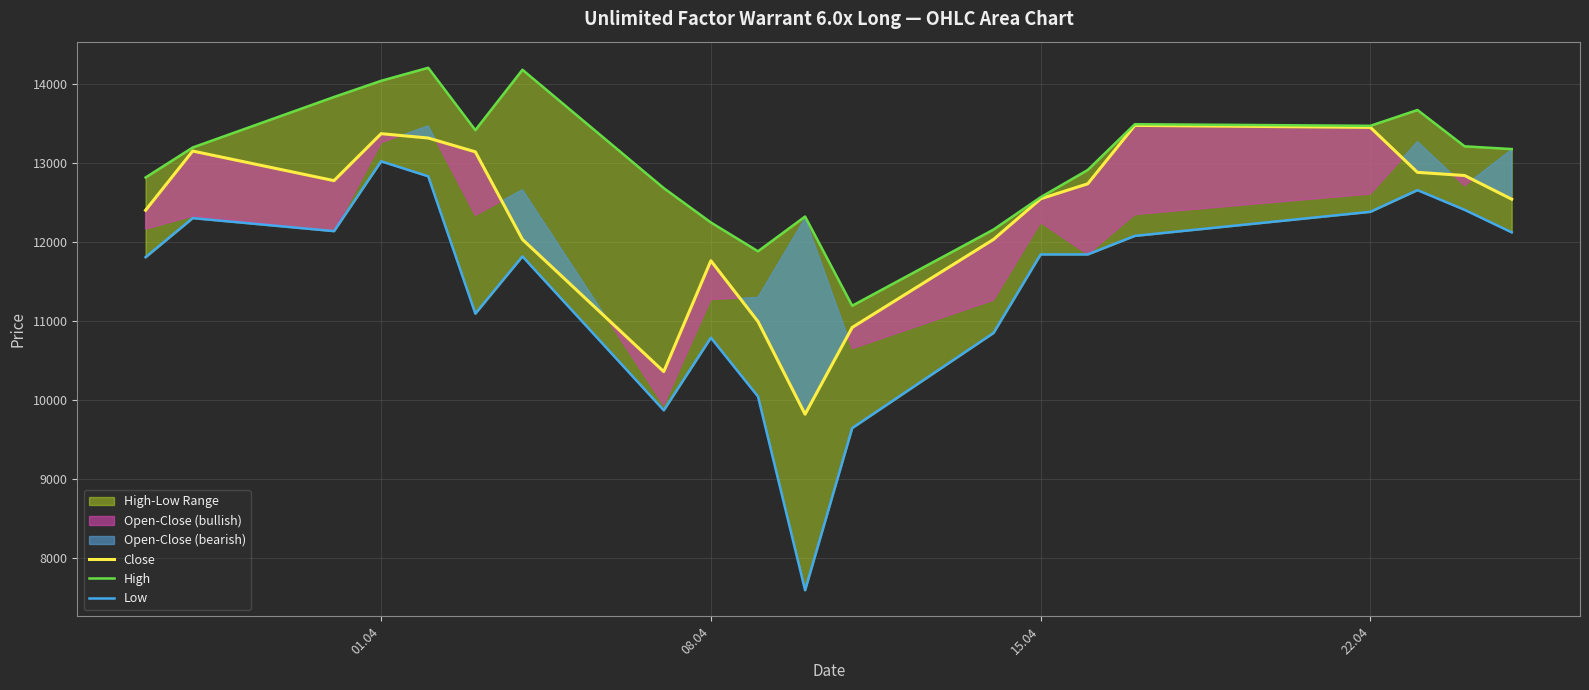

What is the total value across all series at 08.04?

34805